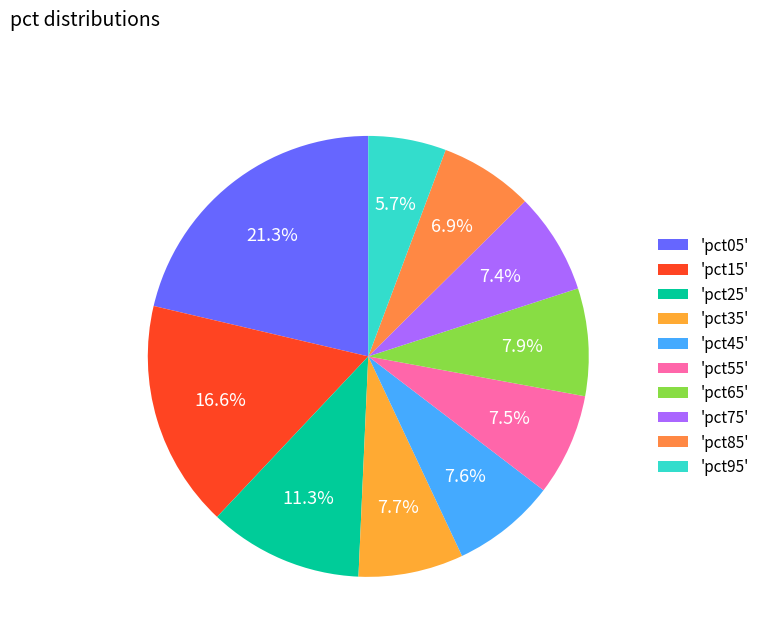

Is there a majority slice in this chart?

No